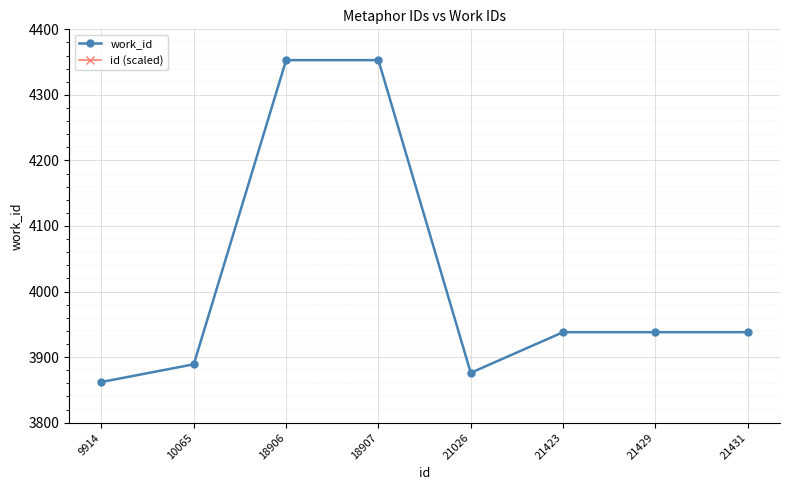

The value of id (scaled) at 9914 is 8657.1. True or false?

False